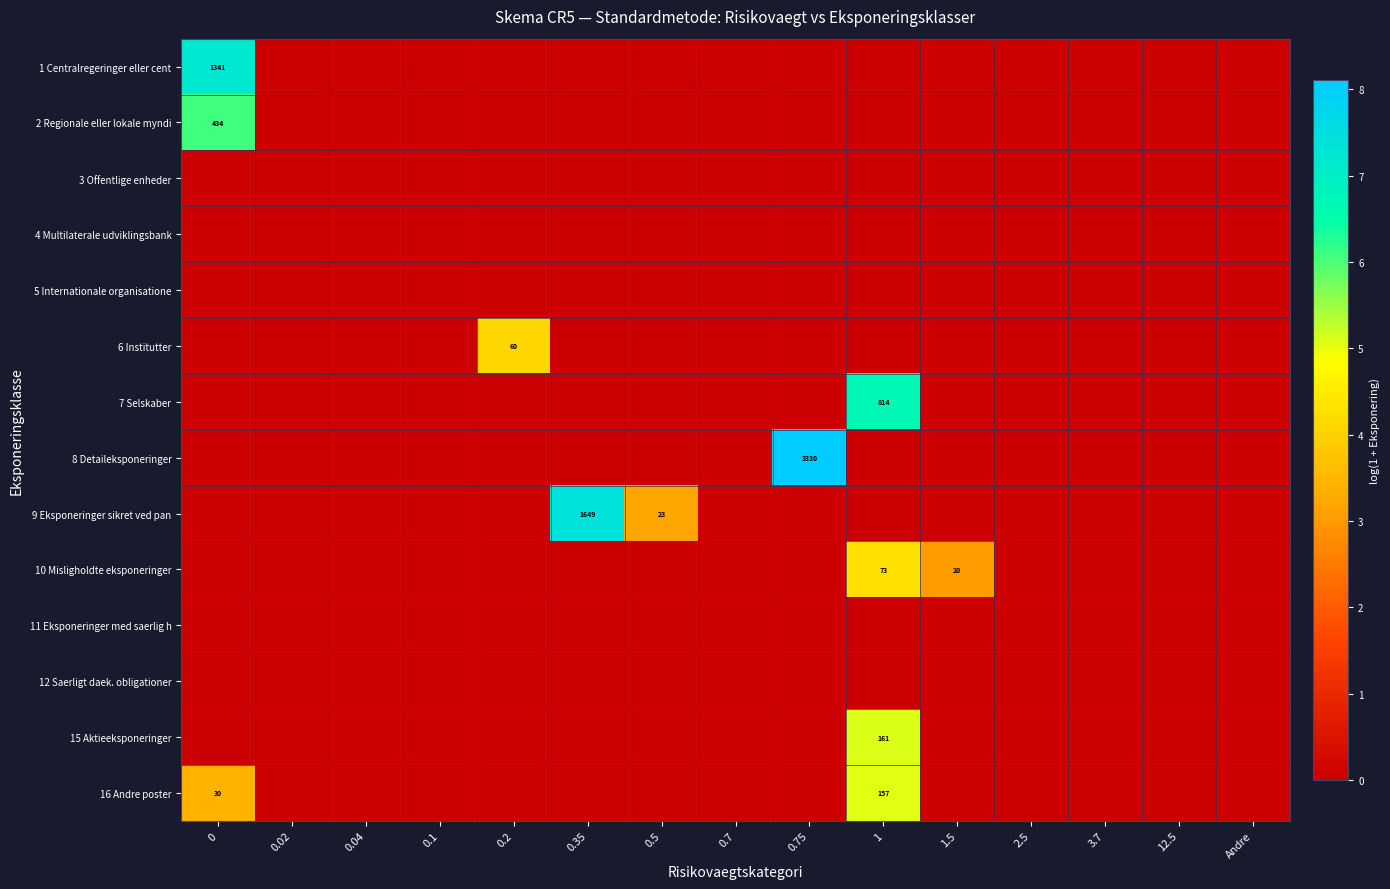

True or false: 7 Selskaber has a value of 0.0 at 1.5.

True